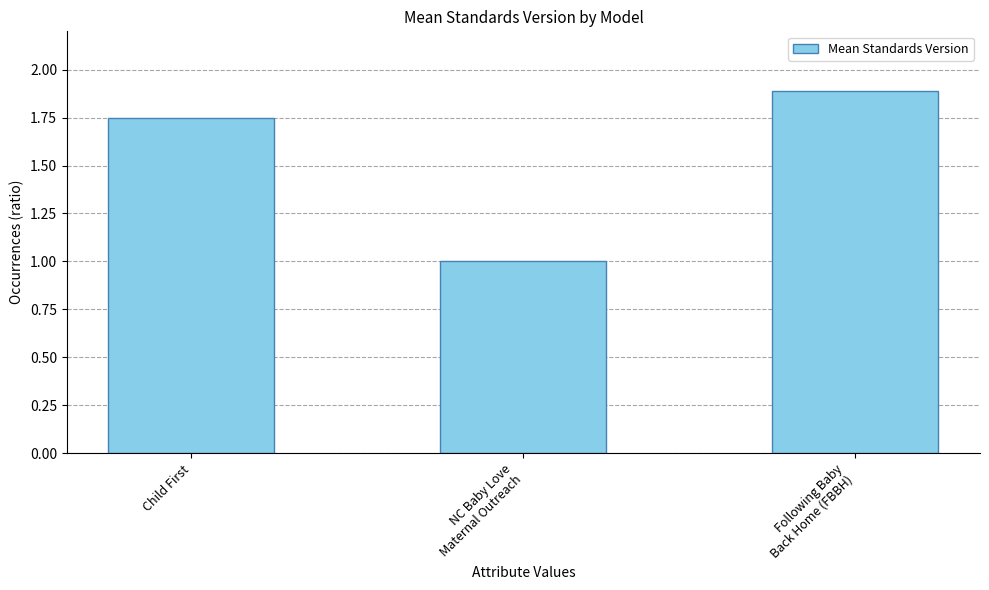

At which label is the value closest to 1?

NC Baby Love
Maternal Outreach